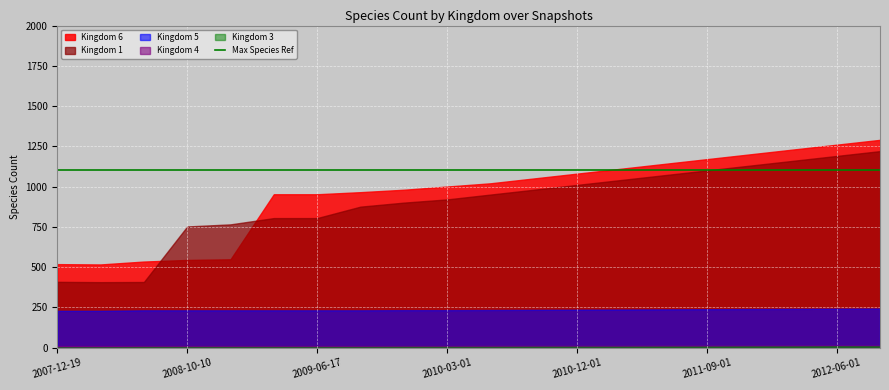

What is the greatest value displayed?

1290